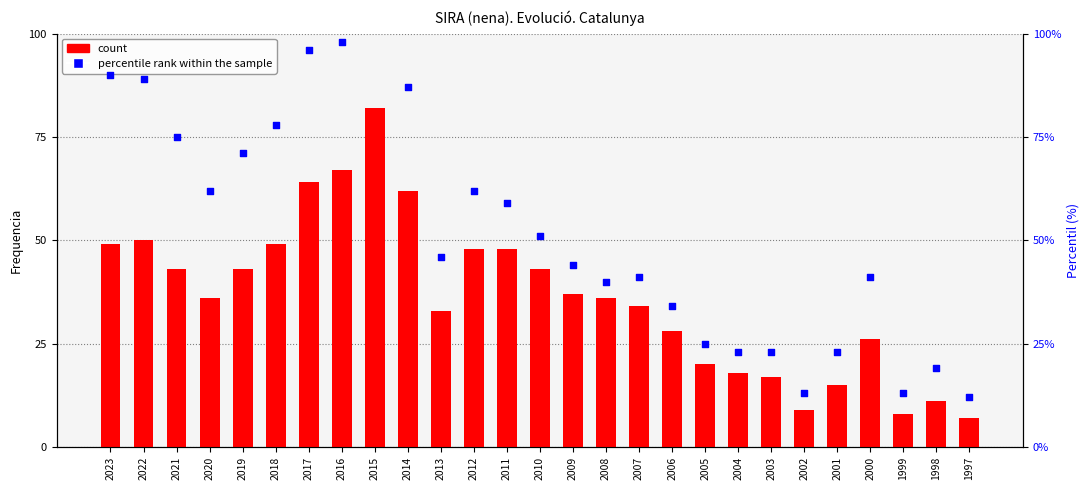

What is the total value across all series at 2022?

139